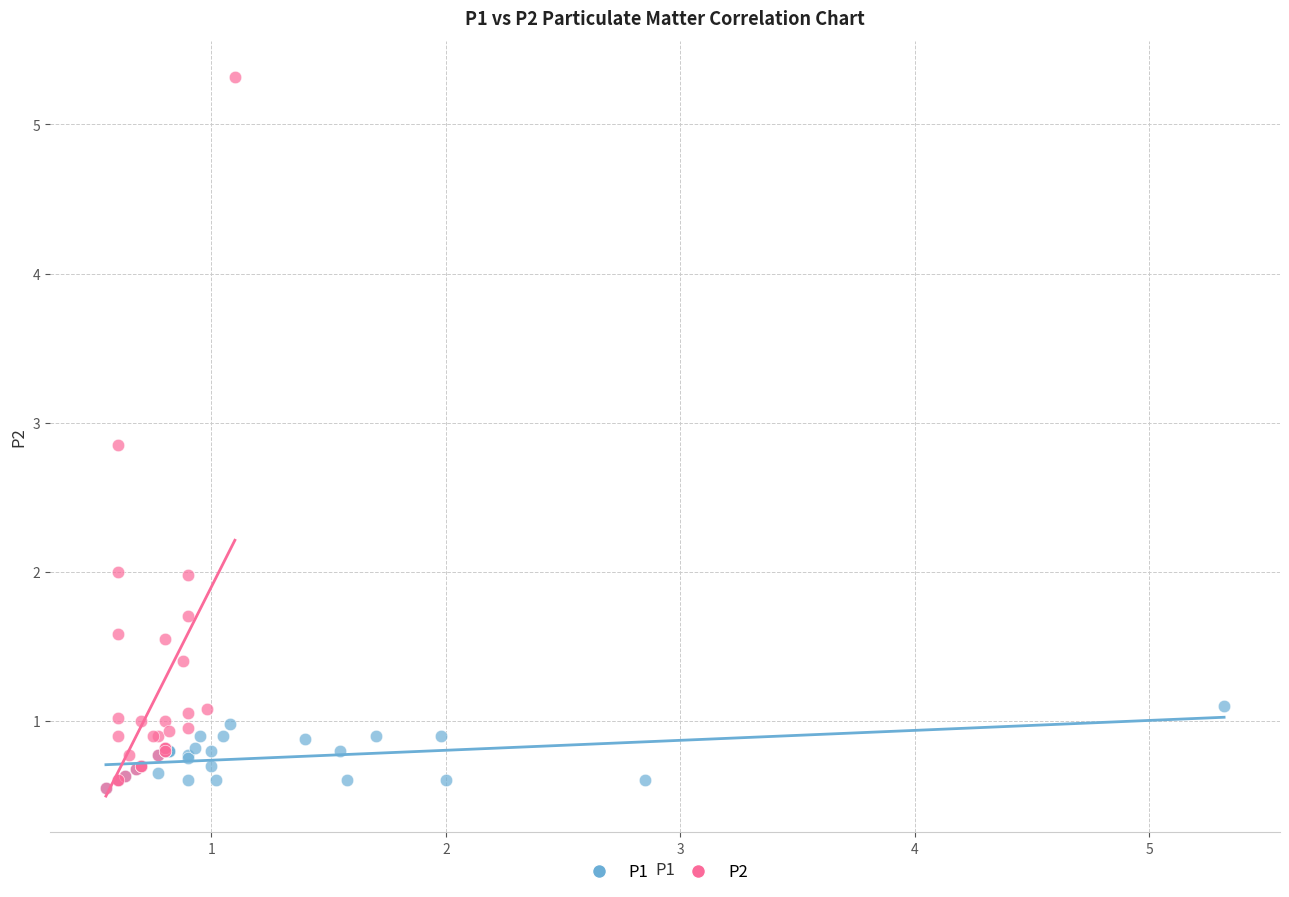

Which series has the widest spread of Y values?

P2